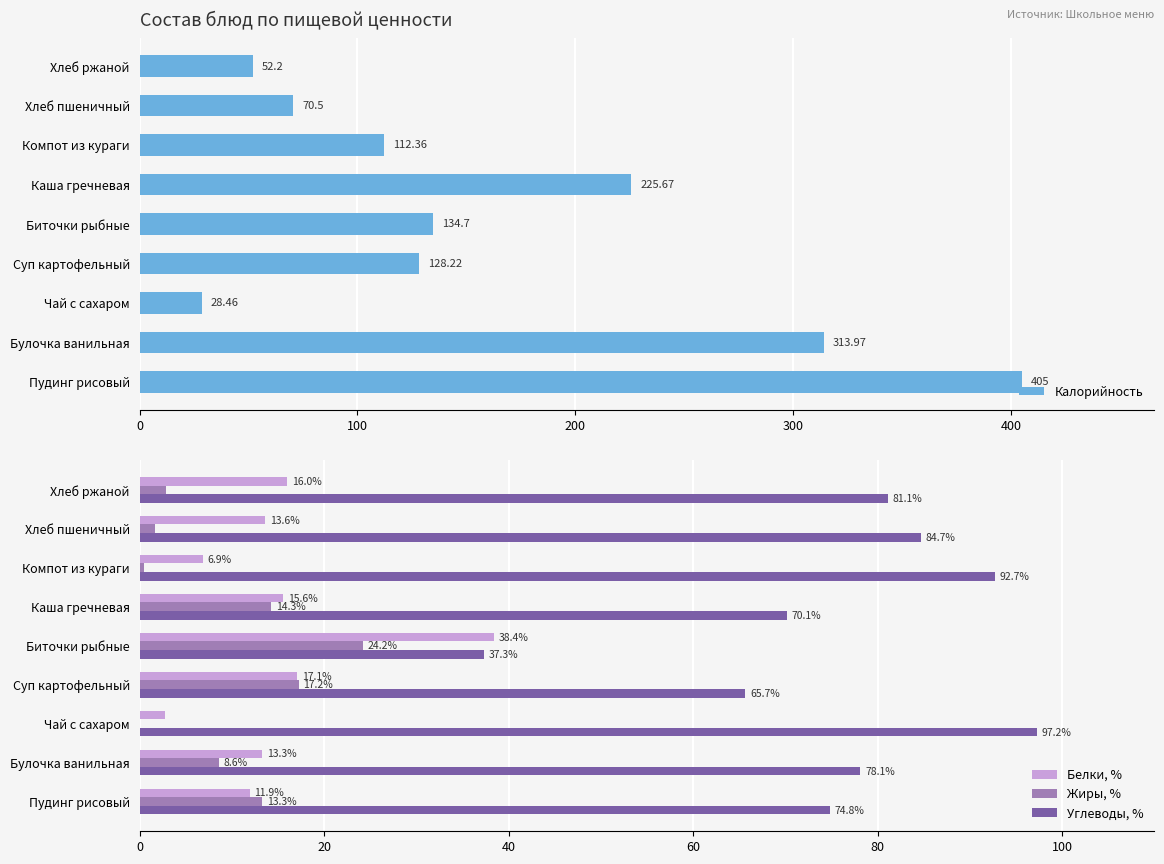

What is the difference between the maximum and second lowest values in the Белки, % series?

31.6